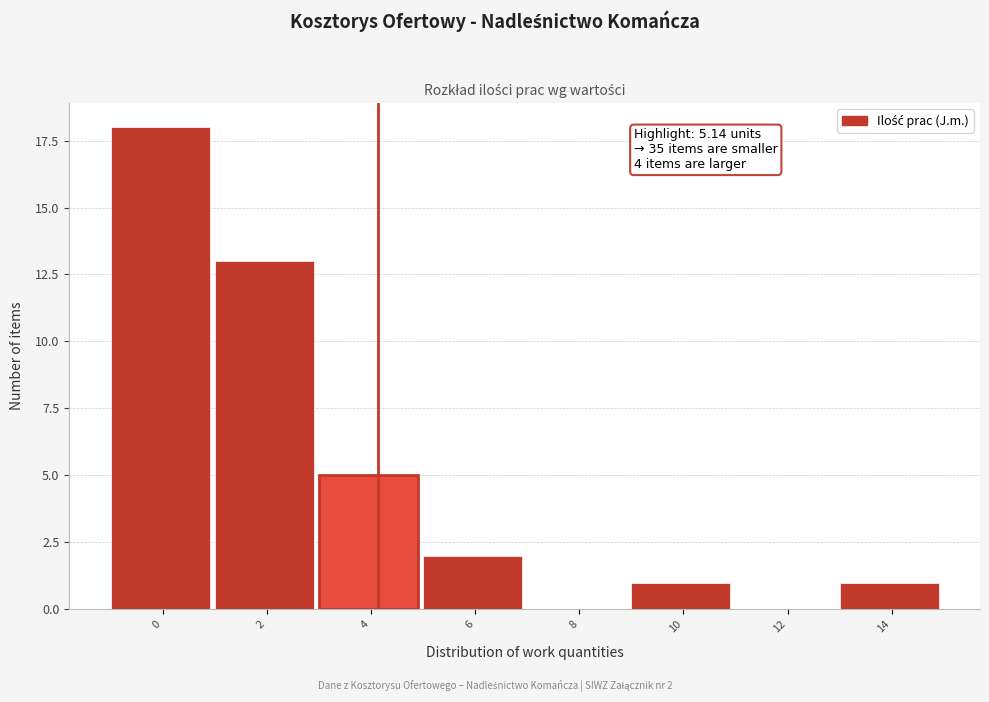

Reading right to left, transcribe all the data shown in this chart.

14=1	12=0	10=1	8=0	6=2	4=5	2=13	0=18